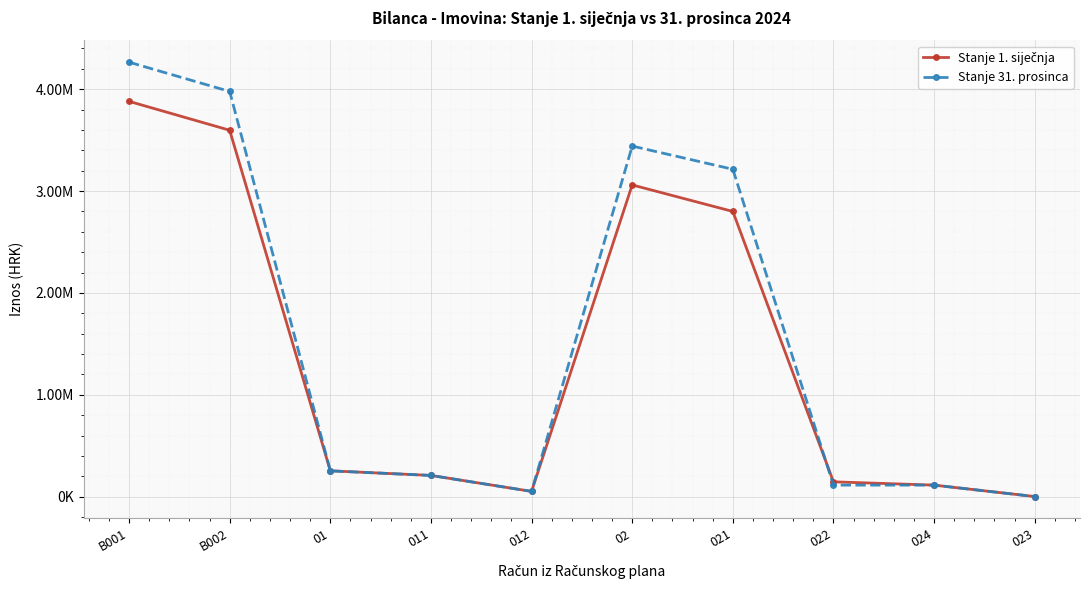

Rank the series by their maximum value, from lowest to highest.

Stanje 1. siječnja, Stanje 31. prosinca